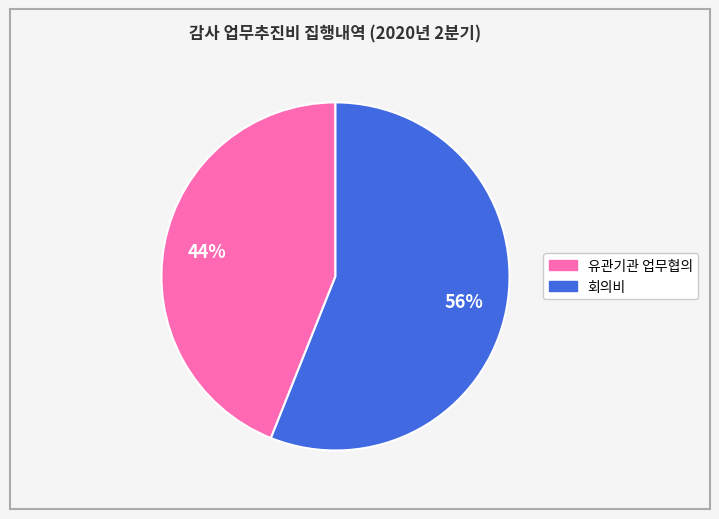

What is the ratio of the value at 유관기관 업무협의 to the value at 회의비?

0.8